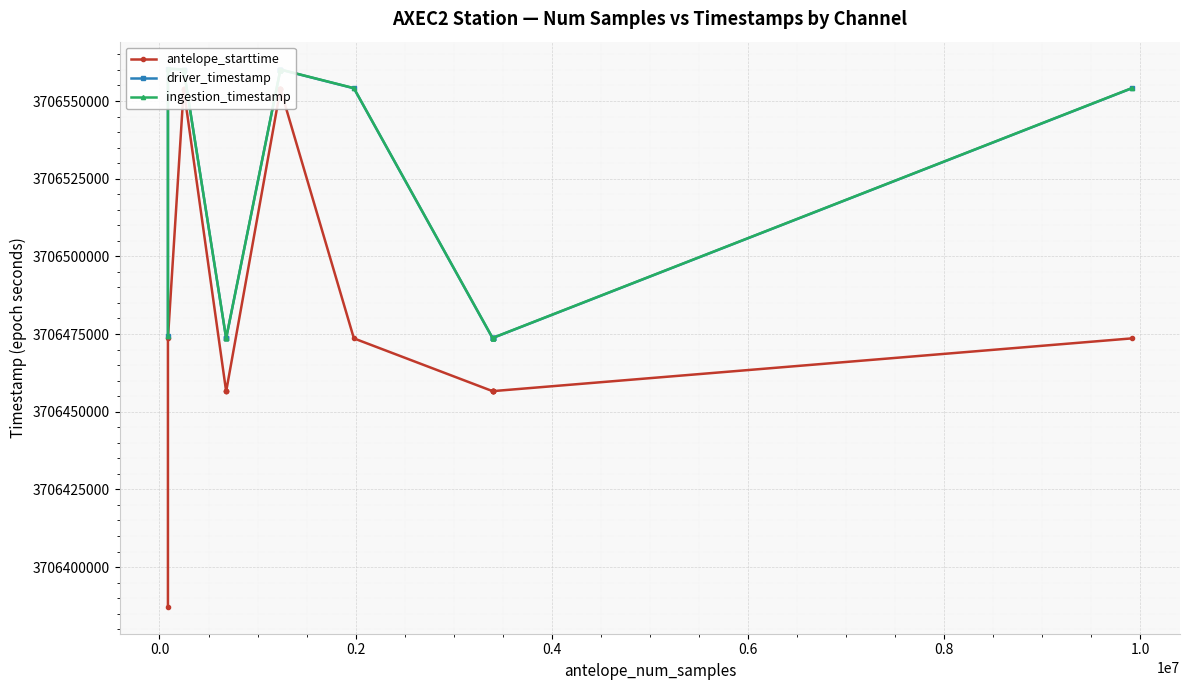

True or false: ingestion_timestamp and driver_timestamp cross at least once.

False